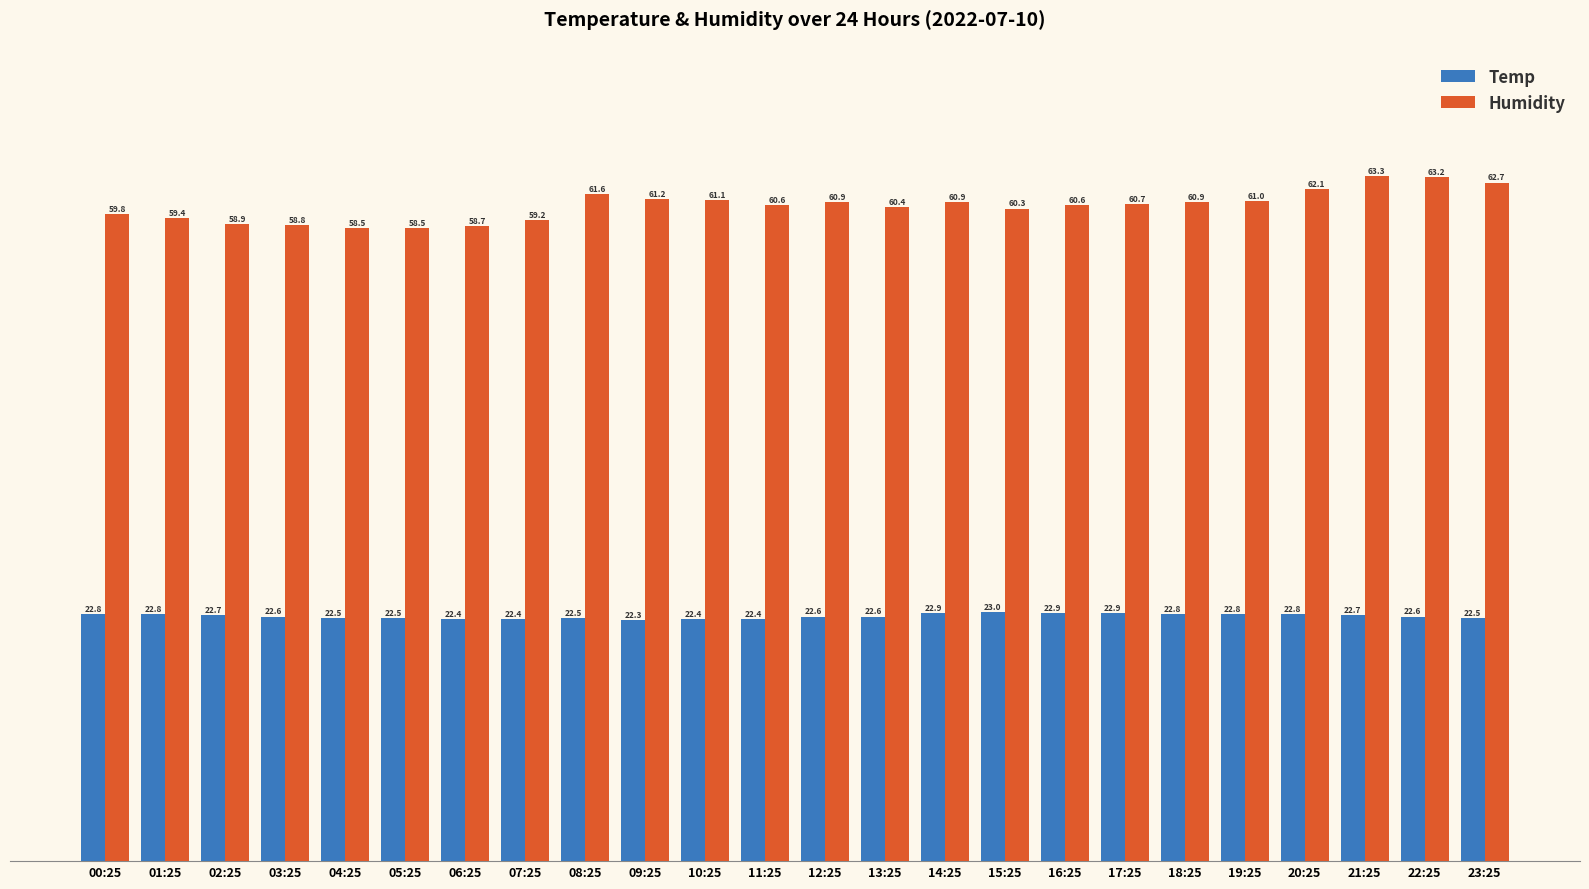

Count the number of categories in the chart.

24